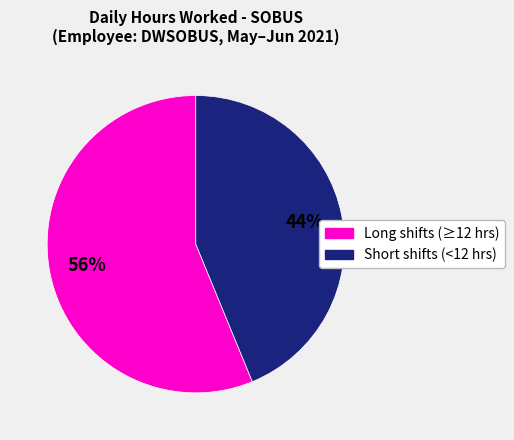

To the nearest percent, what portion does Long shifts (≥12 hrs) represent?

56%